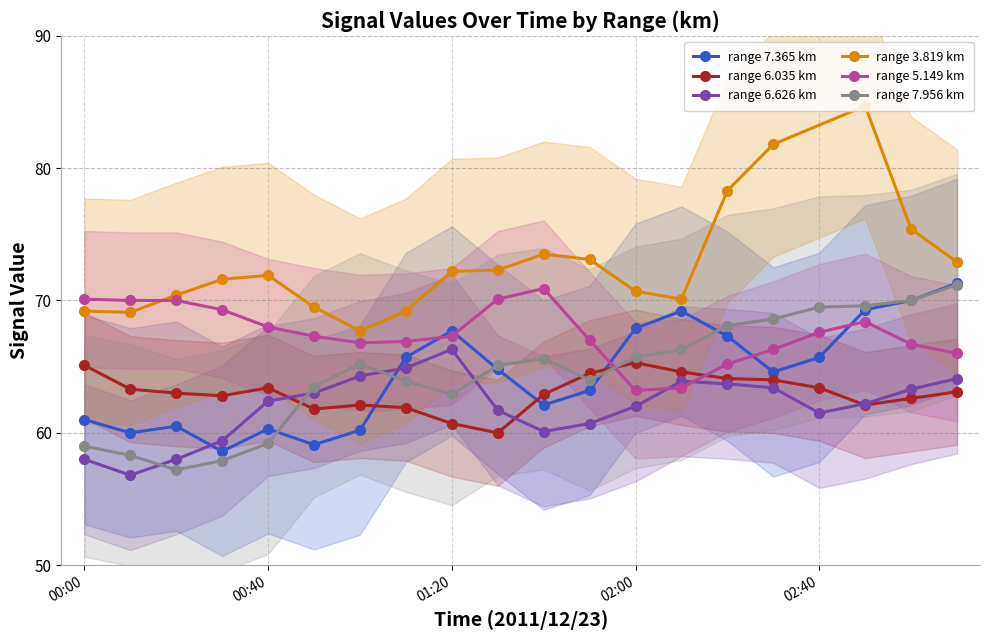

At which label does 6.626 first exceed 62?

00:40